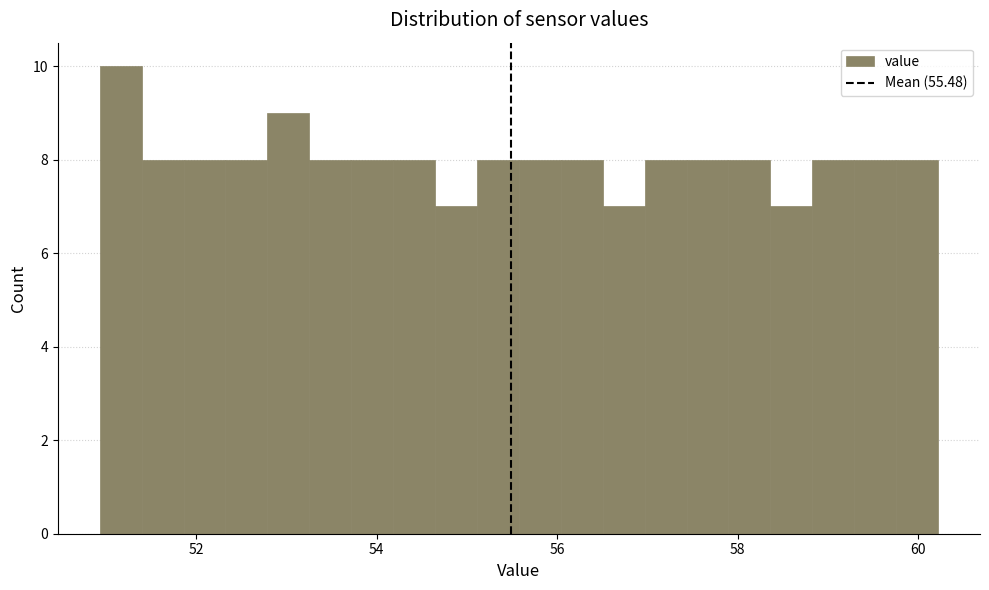

Around what value on the x-axis is the tallest bar? Give the approximate position of its centre, as read against the axis.

51.2